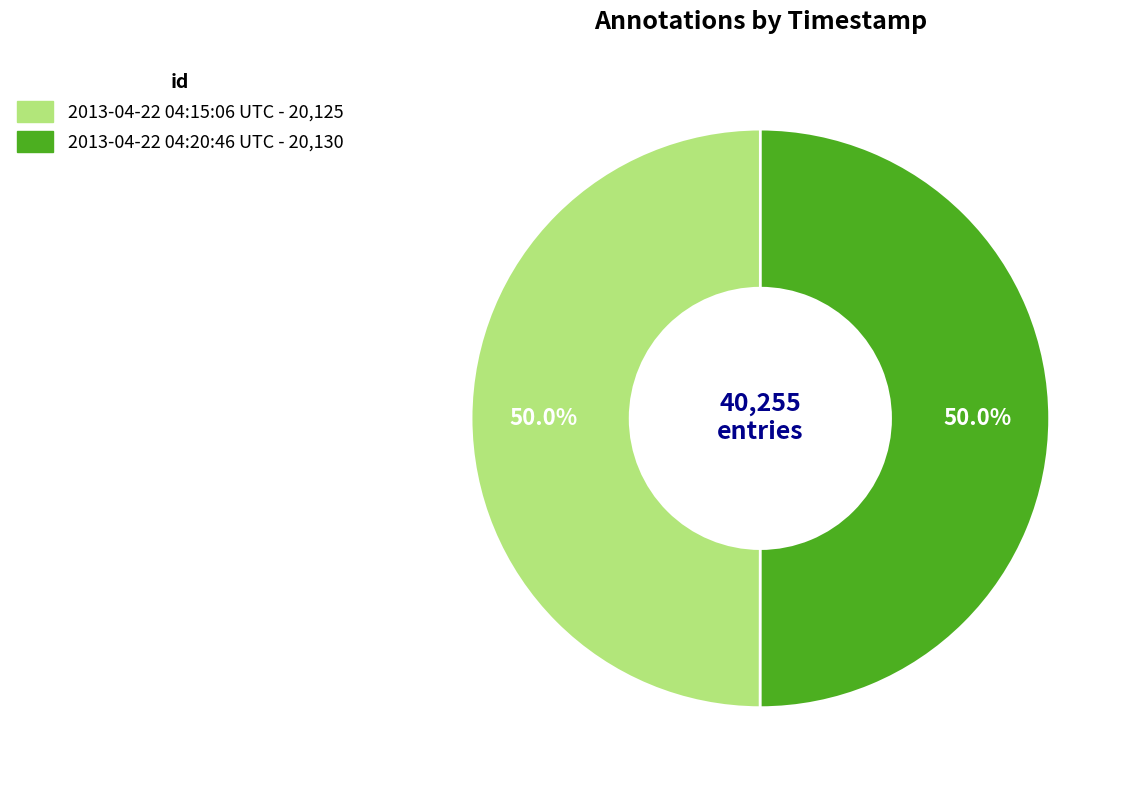

The 2013-04-22 04:15:06 UTC slice represents 42% of the pie. True or false?

False